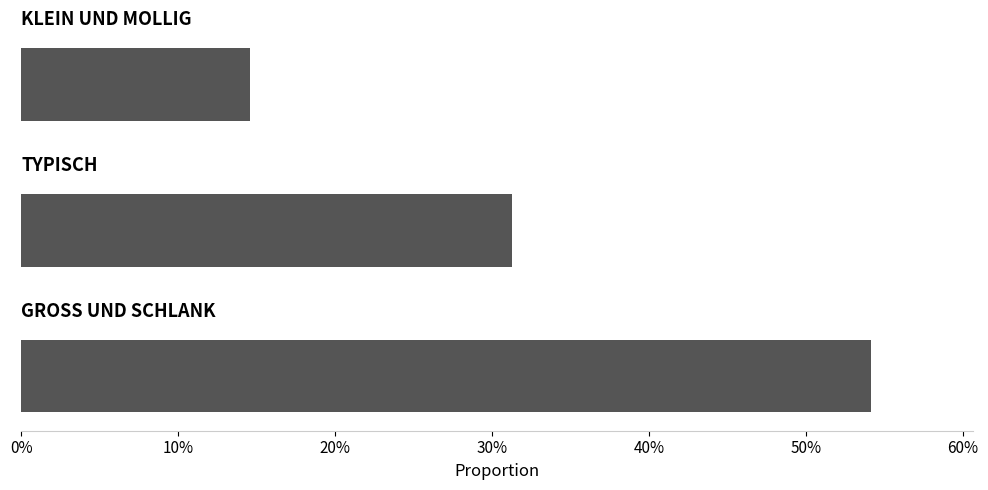

What is the maximum value shown in the chart?

0.5